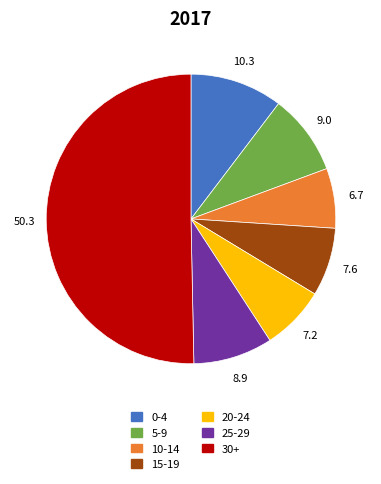

Combined, do 15-19 and 5-9 account for over 50%?

No